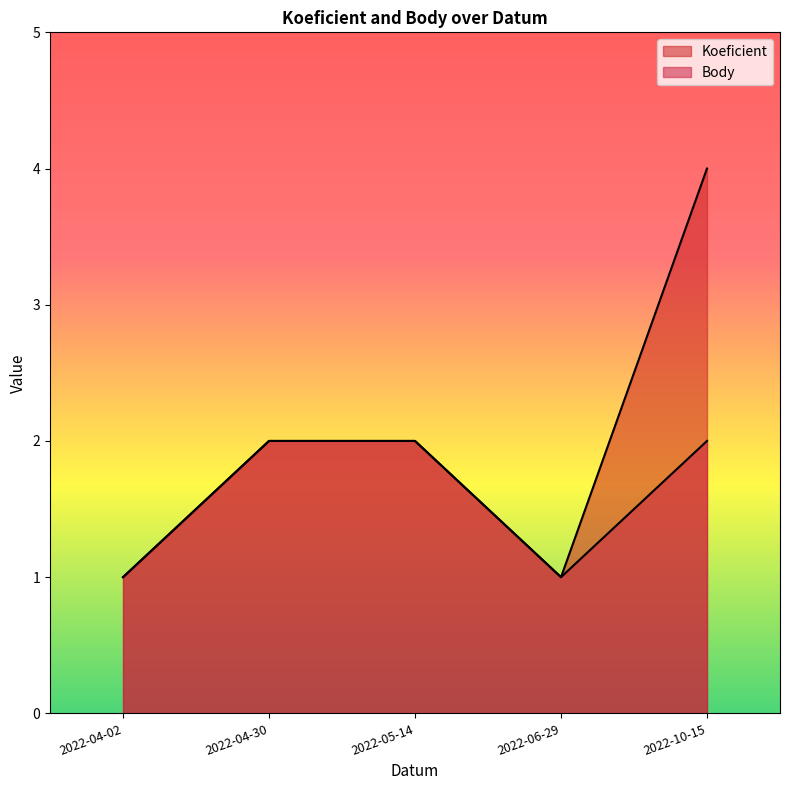

How many data points in Koeficient are above 2?

1